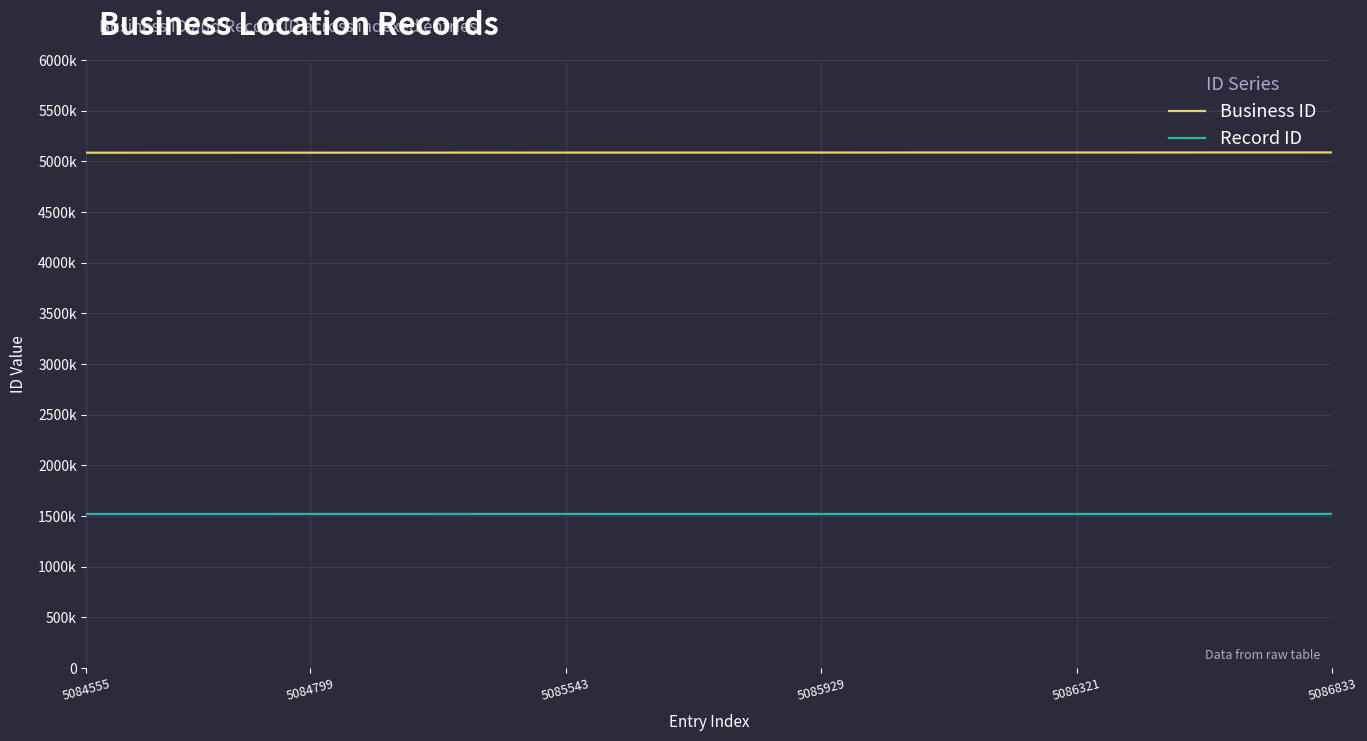

What are all the series names shown in the legend?

Business ID, Record ID